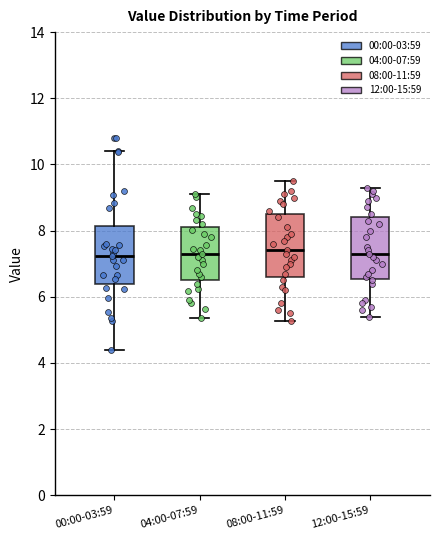

Where is the lower edge of the box for 00:00-03:59 on the y-axis? The values are not printed on the chart, so give them approximately, as read against the axis.

6.4